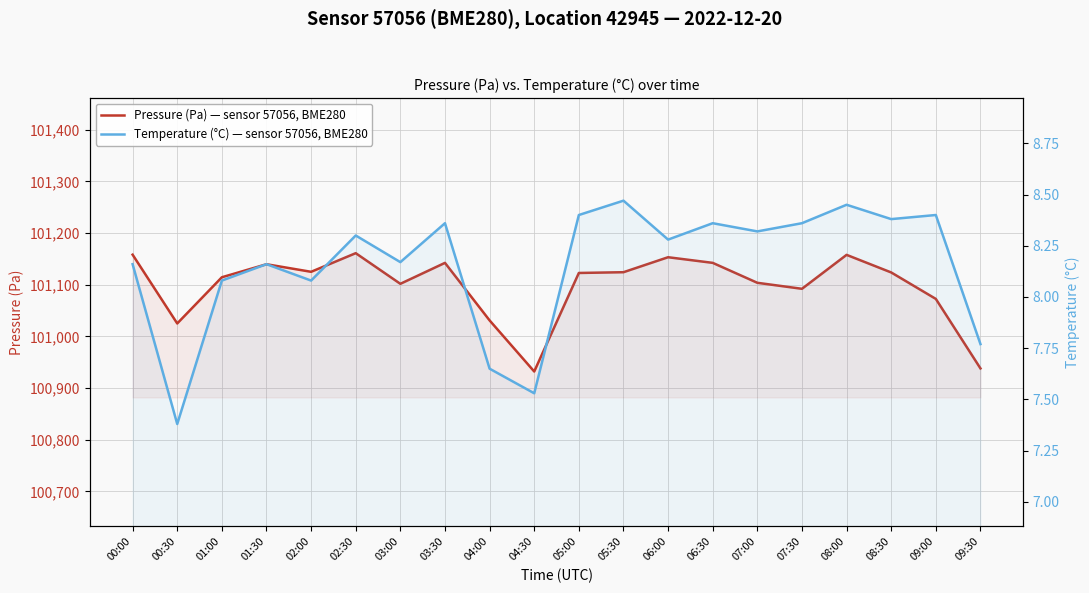

What is the label of the 12th point from the left?

05:30